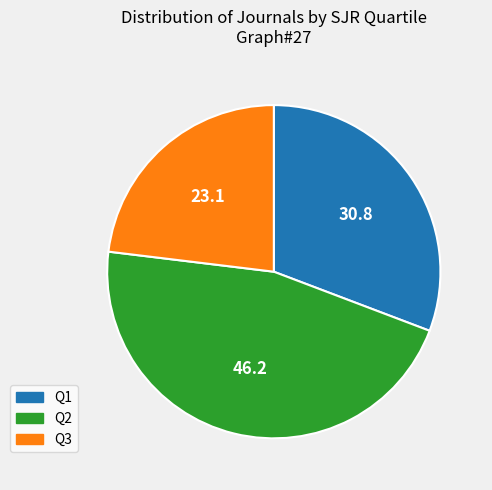

Is there a majority slice in this chart?

No